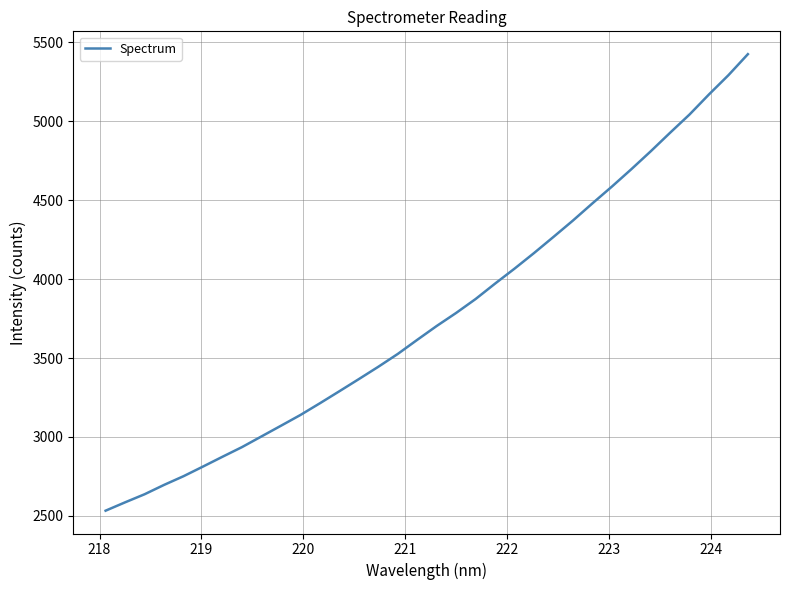

Count the number of values greater than 3703.

17